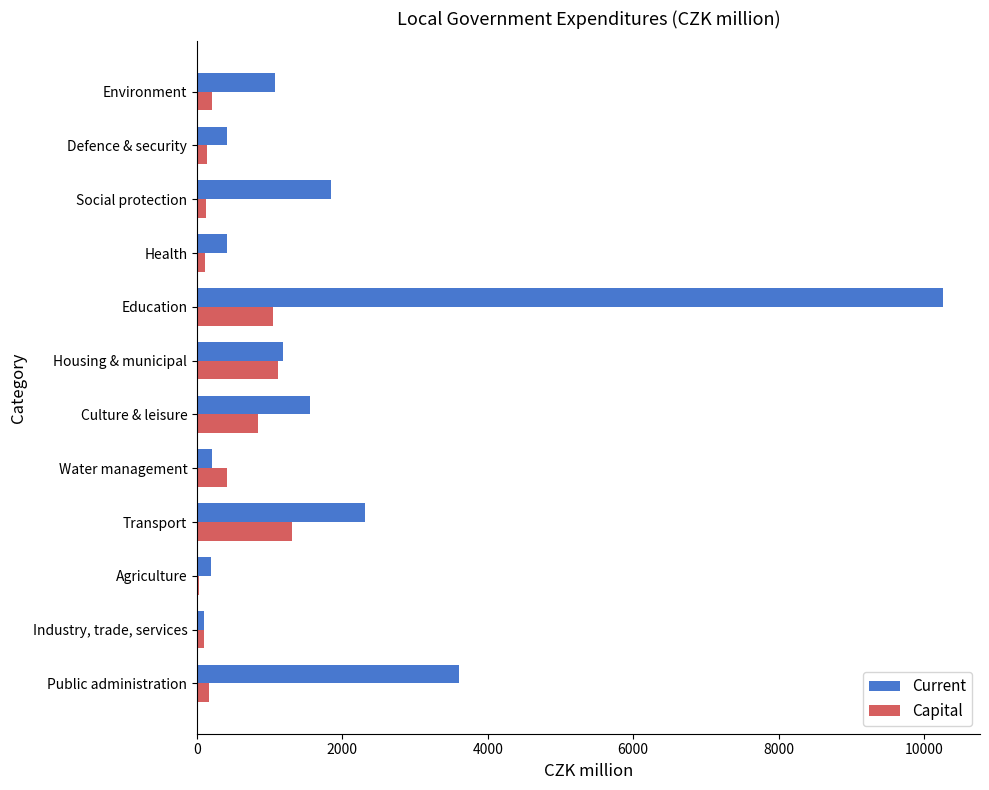

At which category is the sum across all series the highest?

Education